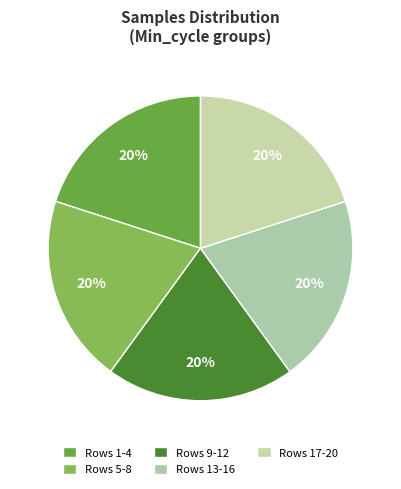

How many slices are in this pie chart?

5